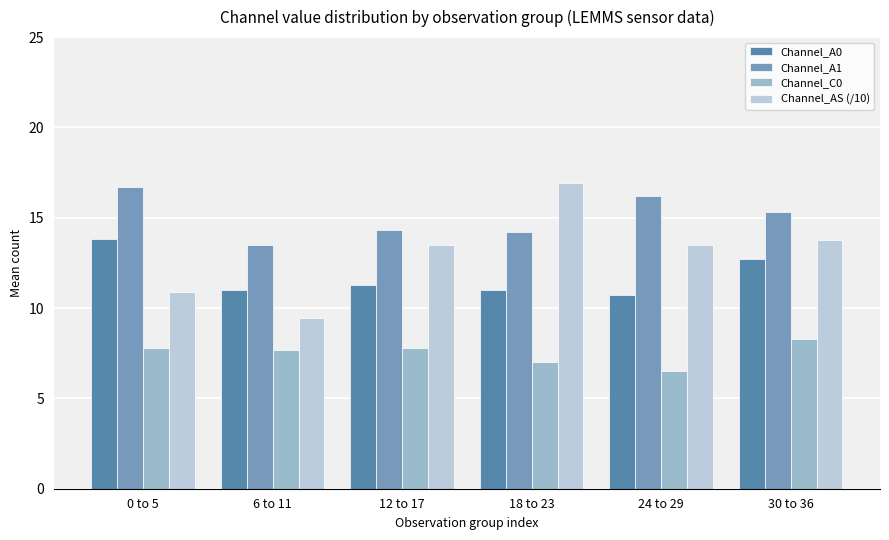

Which series has the largest range (max minus min)?

Channel_AS (/10)